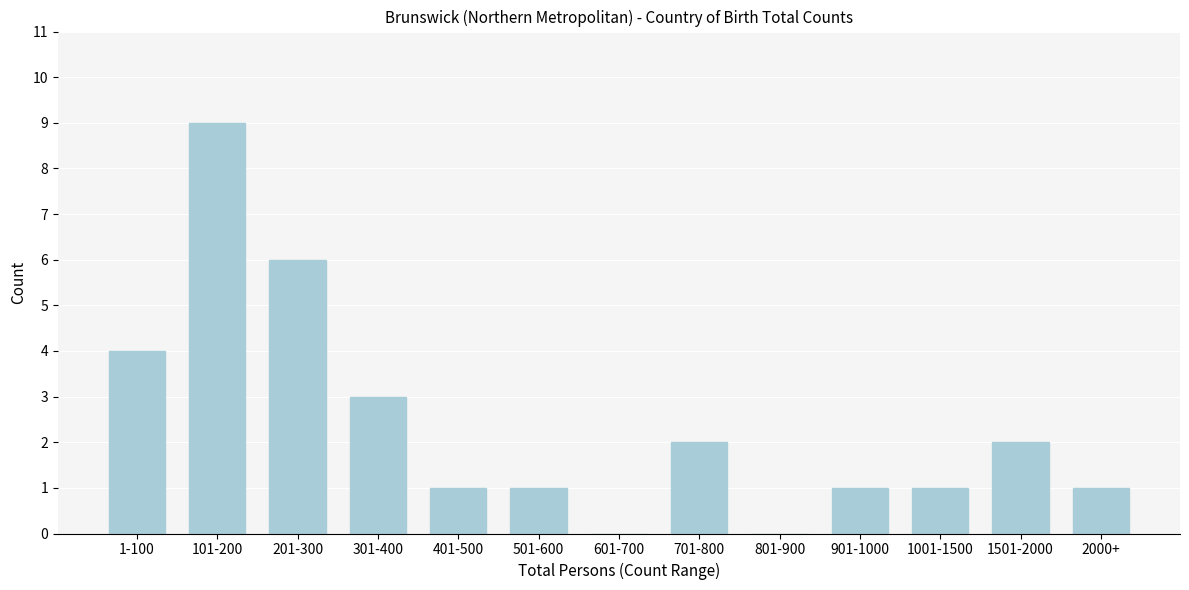

Reading right to left, what are all the values shown in this chart?

2000+=1	1501-2000=2	1001-1500=1	901-1000=1	801-900=0	701-800=2	601-700=0	501-600=1	401-500=1	301-400=3	201-300=6	101-200=9	1-100=4